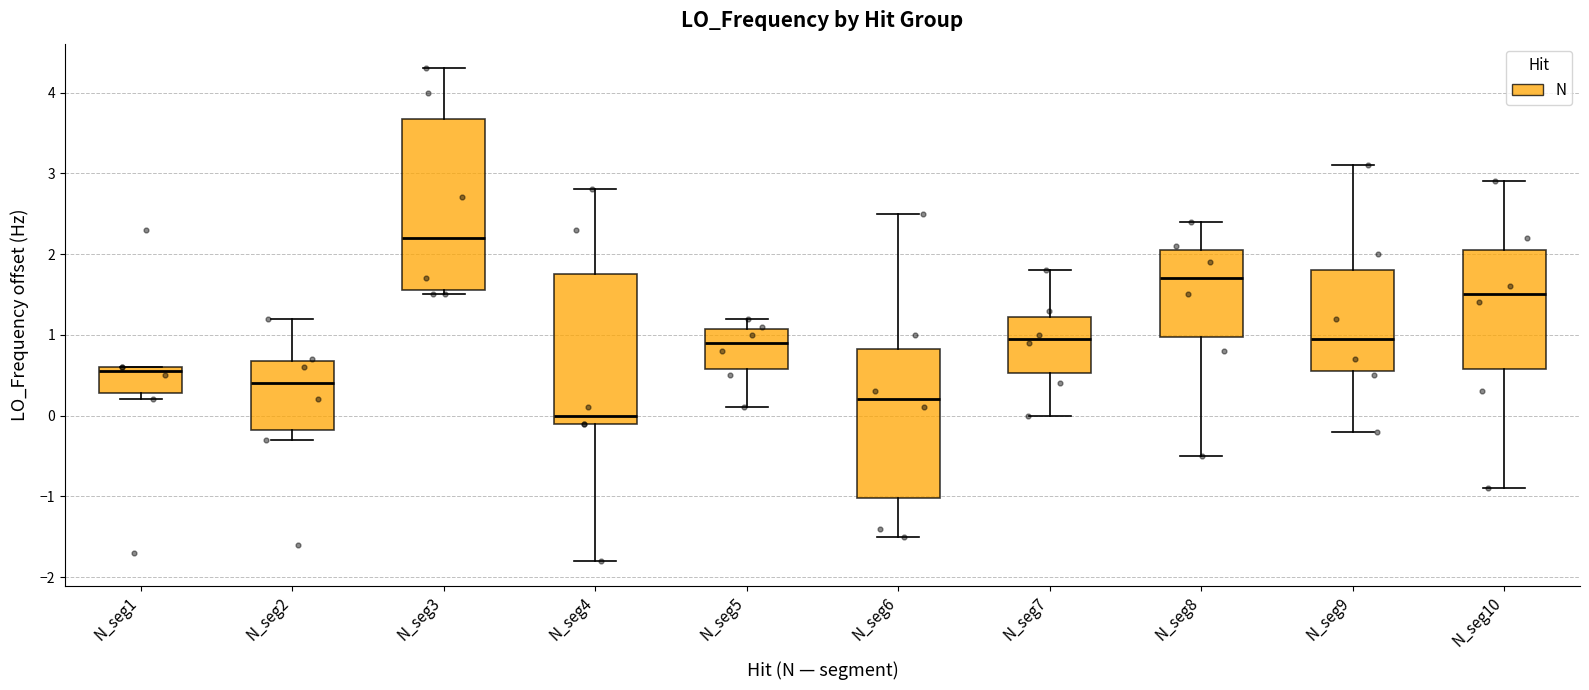

Reading left to right, transcribe this box plot: for each box, give where its median line is, the range the box spans, and where its two whiskers end, as read against the y-axis. The values are not printed on the chart, so give them approximately, as read against the axis.

N_seg1: median 0.6 (just below the box's upper edge), box 0.3 to 0.6, whiskers 0.2 to 0.6
N_seg2: median 0.4, box -0.2 to 0.7, whiskers -0.3 to 1.2
N_seg3: median 2.2, box 1.5 to 3.7, whiskers 1.5 (just below the box's lower edge) to 4.3
N_seg4: median 0.0, box -0.1 to 1.8, whiskers -1.8 to 2.8
N_seg5: median 0.9, box 0.6 to 1.1, whiskers 0.1 to 1.2
N_seg6: median 0.2, box -1.0 to 0.8, whiskers -1.5 to 2.5
N_seg7: median 0.9, box 0.5 to 1.2, whiskers 0.0 to 1.8
N_seg8: median 1.7, box 1.0 to 2.1, whiskers -0.5 to 2.4
N_seg9: median 0.9, box 0.5 to 1.8, whiskers -0.2 to 3.1
N_seg10: median 1.5, box 0.6 to 2.0, whiskers -0.9 to 2.9